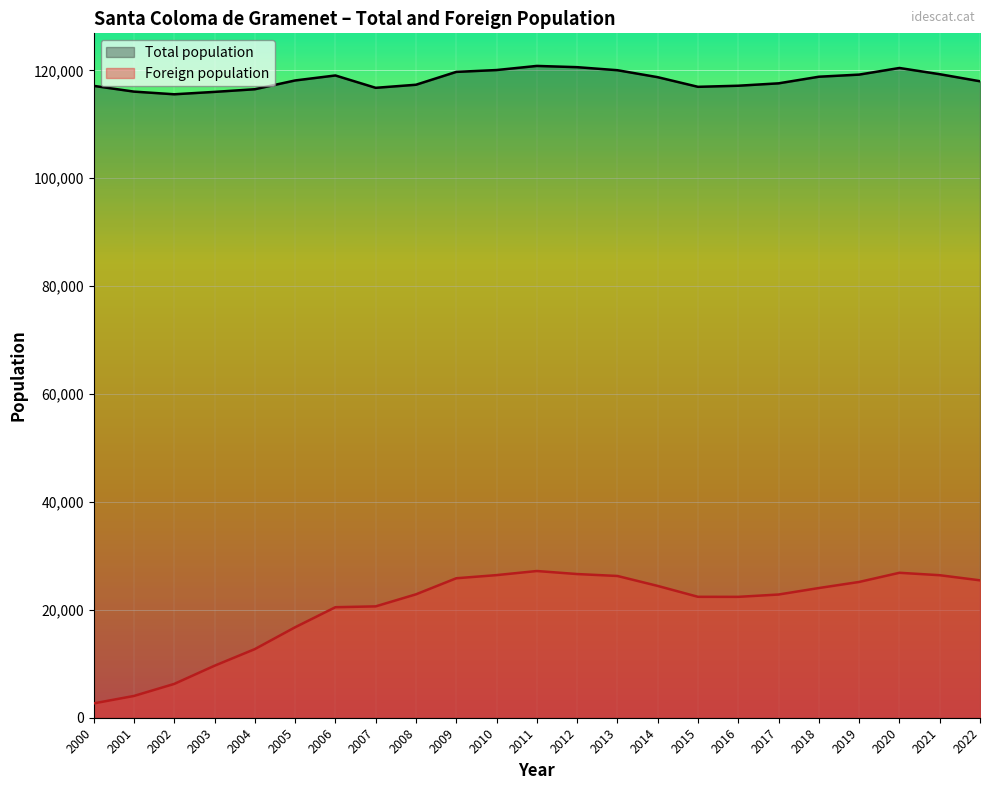

In Foreign population, how many points are higher than both neighbors (excluding endpoints)?

2